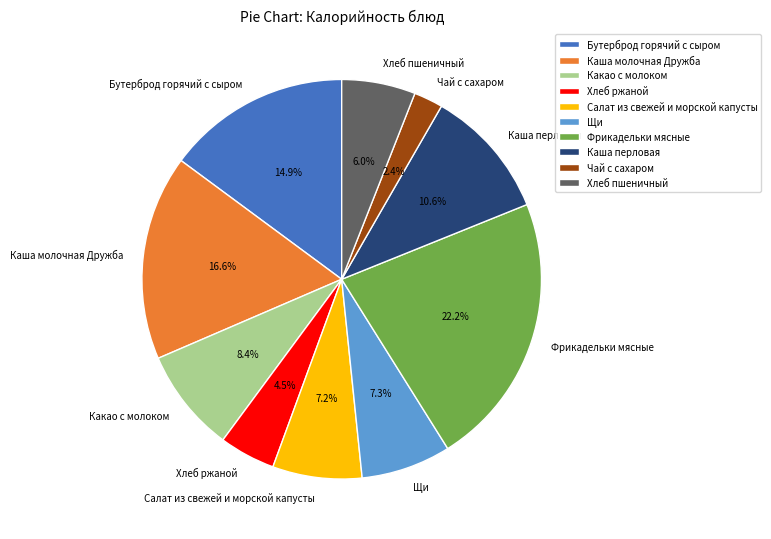

How many slices are in this pie chart?

10